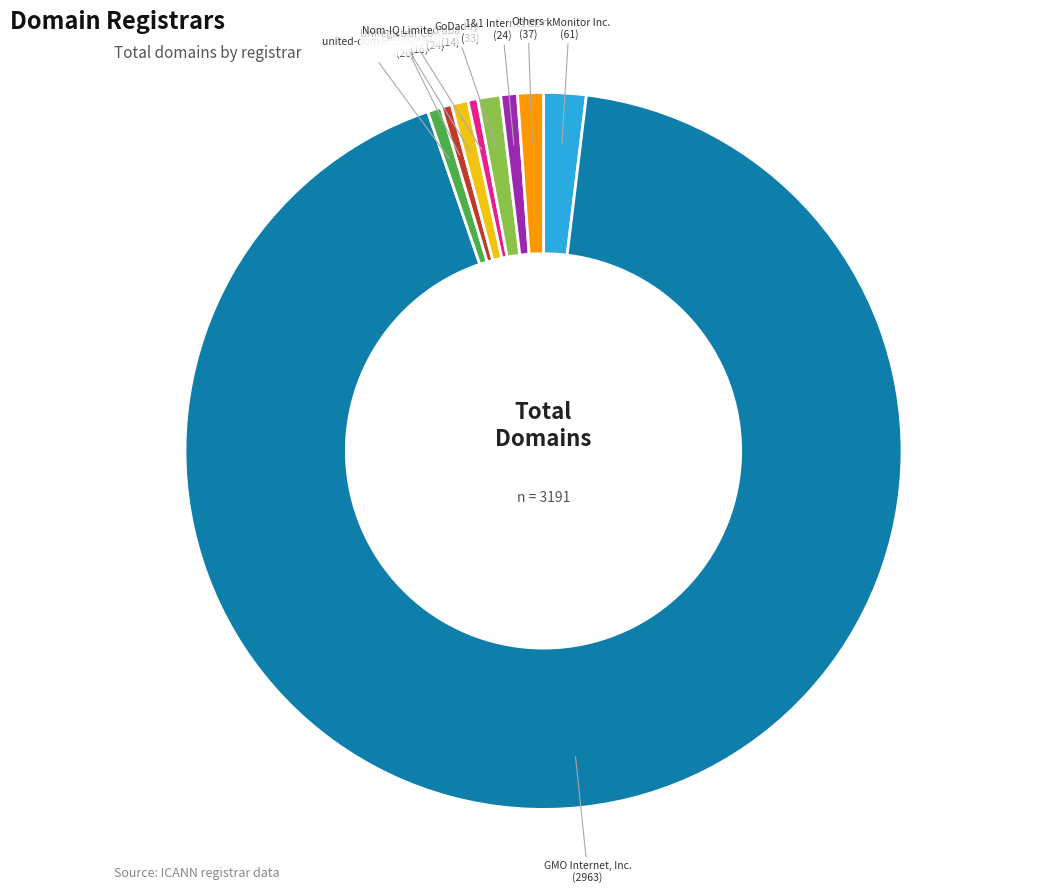

Is there any slice that represents more than half of the pie?

Yes